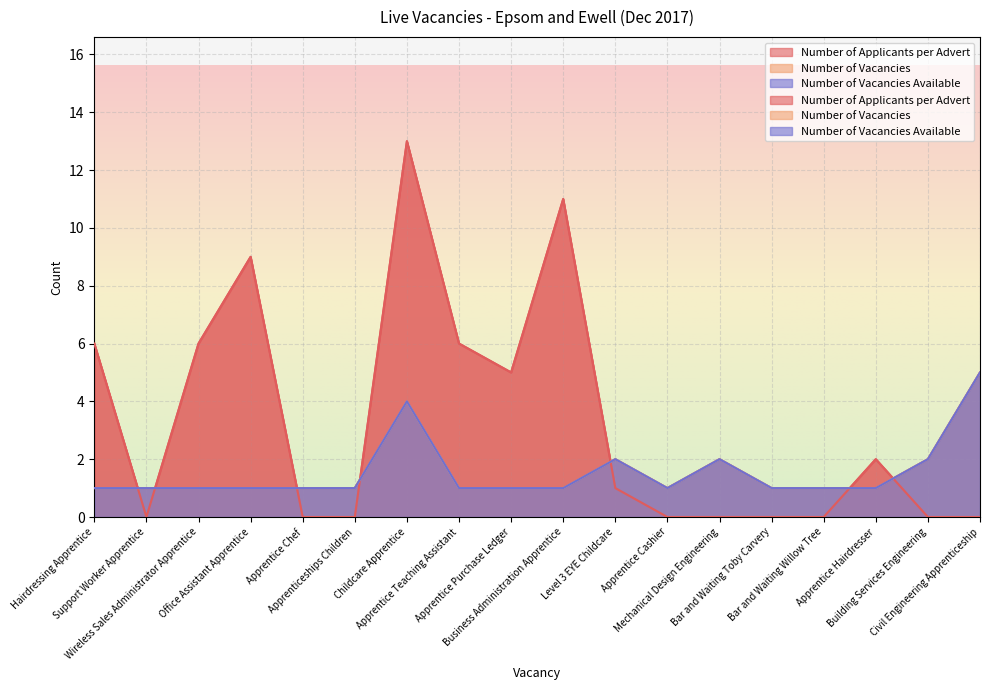

Is it true that Number of Vacancies equals 2 at Hairdressing Apprentice?

False